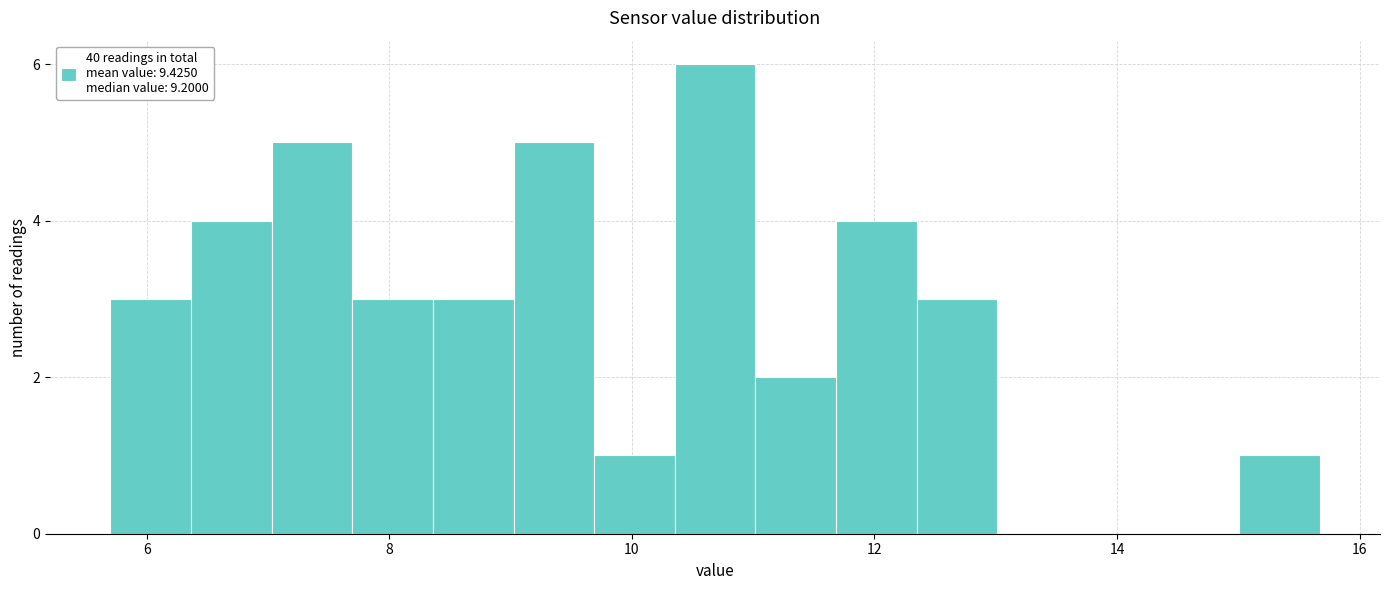

Around what value on the x-axis is the tallest bar? Give the approximate position of its centre, as read against the axis.

10.6